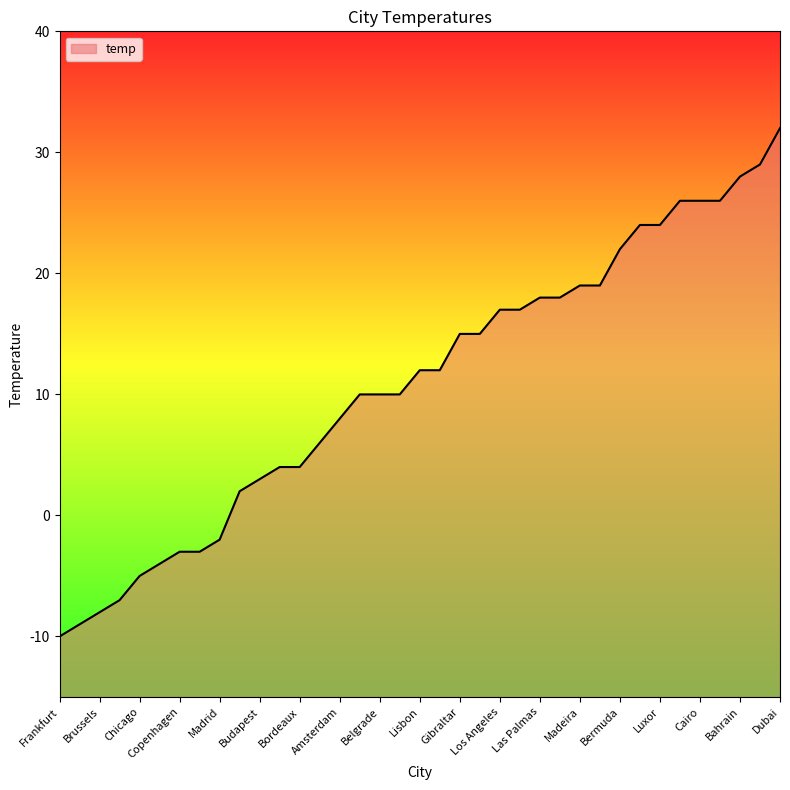

What is the value of the 17th point from the left?

10